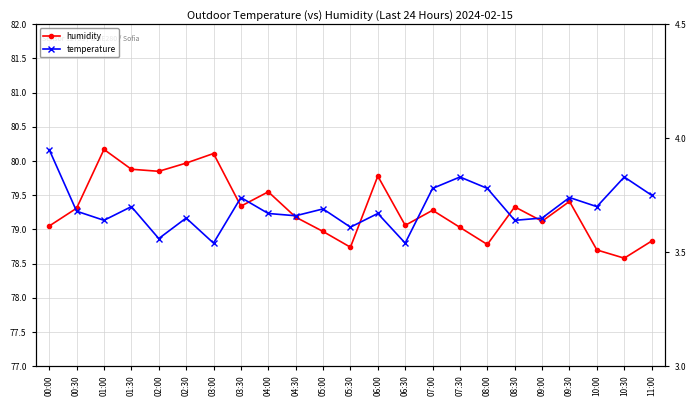

What is the average value of the humidity series?

79.3